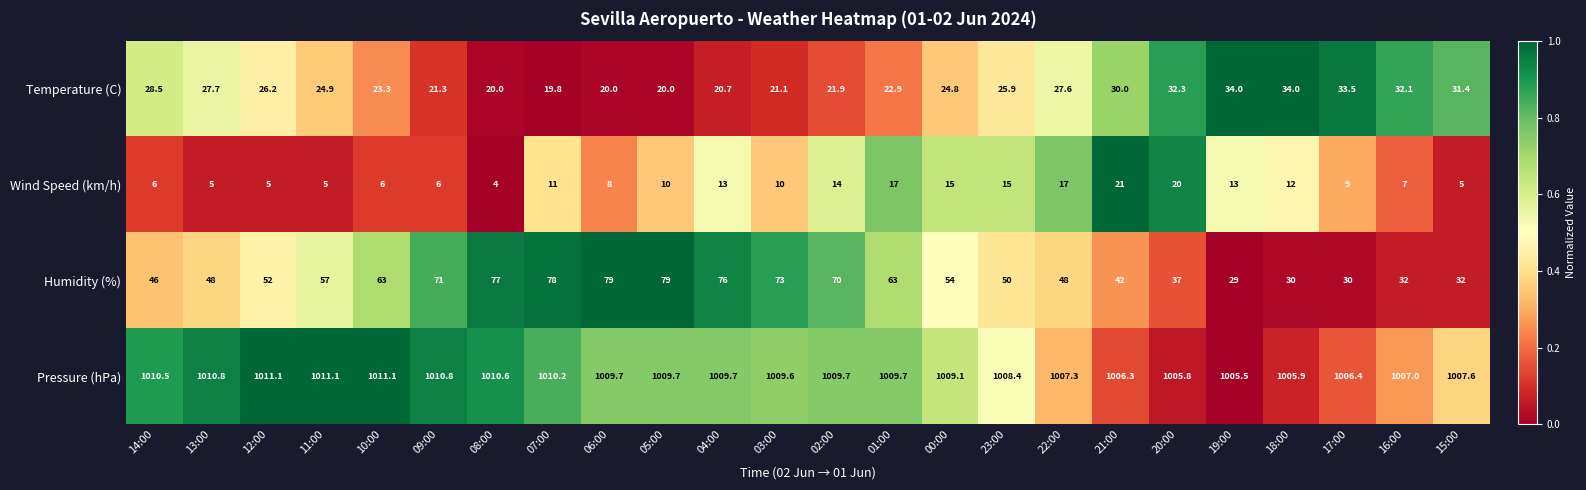

At which label is Wind Speed (km/h) closest to 12?

18:00